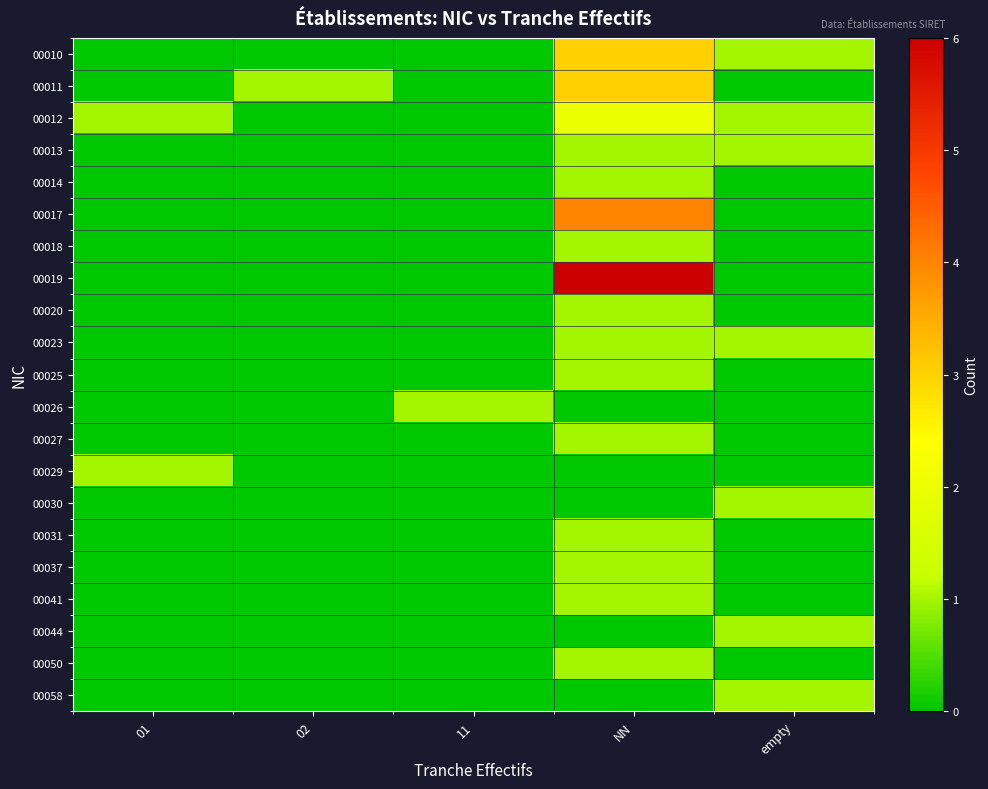

Reading right to left, what are all the values shown in this chart?

00010: empty=1	NN=3	11=0	02=0	01=0
00011: empty=0	NN=3	11=0	02=1	01=0
00012: empty=1	NN=2	11=0	02=0	01=1
00013: empty=1	NN=1	11=0	02=0	01=0
00014: empty=0	NN=1	11=0	02=0	01=0
00017: empty=0	NN=4	11=0	02=0	01=0
00018: empty=0	NN=1	11=0	02=0	01=0
00019: empty=0	NN=6	11=0	02=0	01=0
00020: empty=0	NN=1	11=0	02=0	01=0
00023: empty=1	NN=1	11=0	02=0	01=0
00025: empty=0	NN=1	11=0	02=0	01=0
00026: empty=0	NN=0	11=1	02=0	01=0
00027: empty=0	NN=1	11=0	02=0	01=0
00029: empty=0	NN=0	11=0	02=0	01=1
00030: empty=1	NN=0	11=0	02=0	01=0
00031: empty=0	NN=1	11=0	02=0	01=0
00037: empty=0	NN=1	11=0	02=0	01=0
00041: empty=0	NN=1	11=0	02=0	01=0
00044: empty=1	NN=0	11=0	02=0	01=0
00050: empty=0	NN=1	11=0	02=0	01=0
00058: empty=1	NN=0	11=0	02=0	01=0